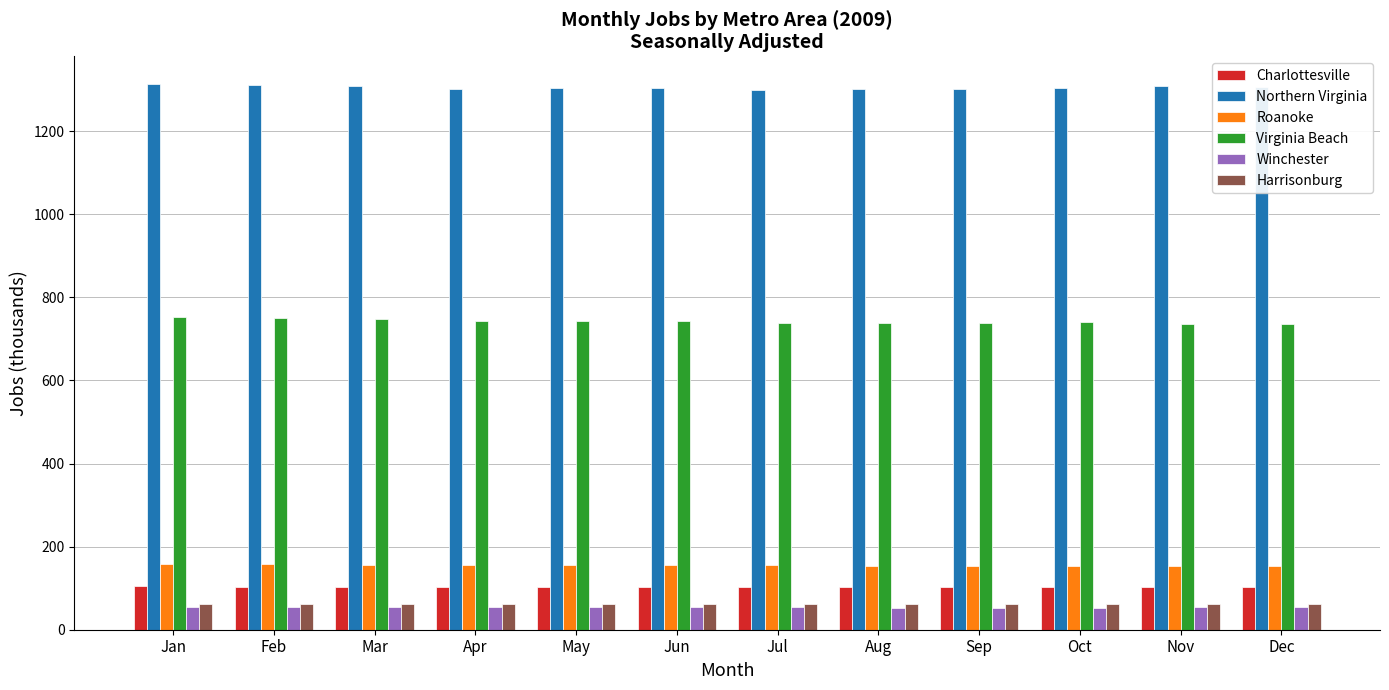

The Charlottesville series shows 168.2 at Dec. True or false?

False